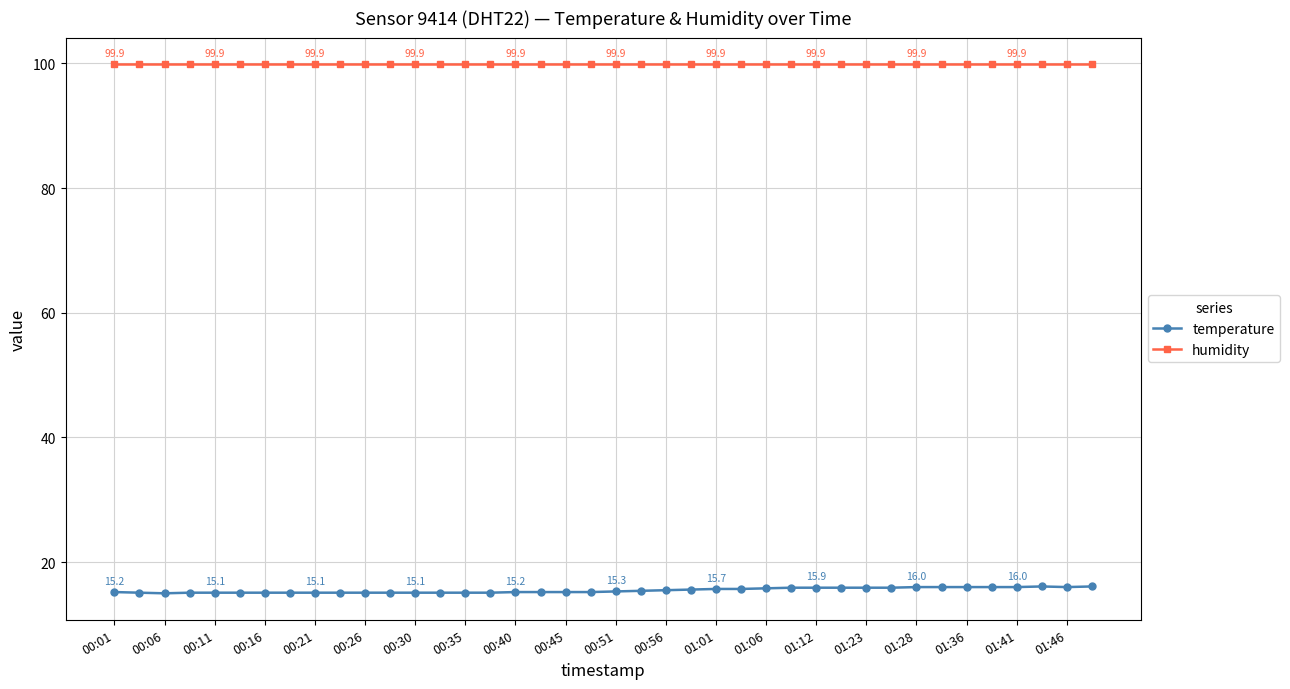

Which series has the largest total across all categories?

humidity